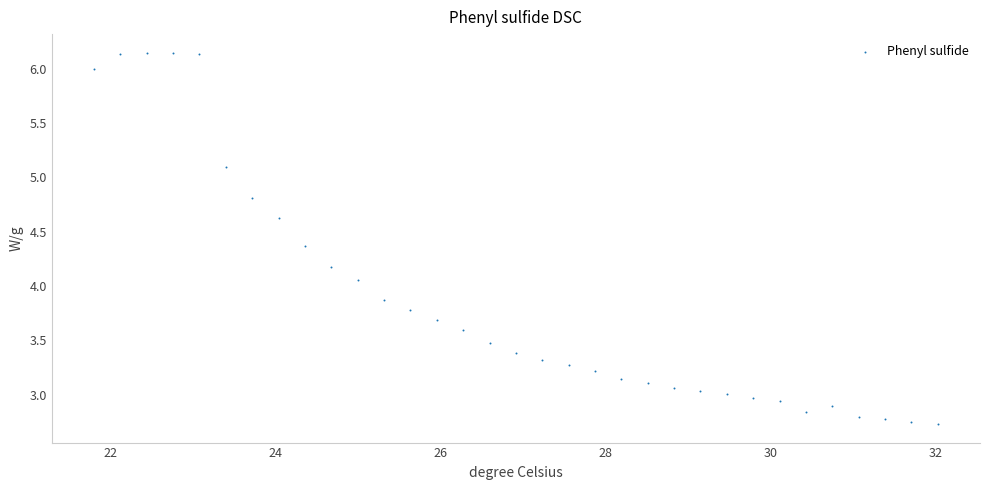

What is the range of Y values (max minus min)?

3.4